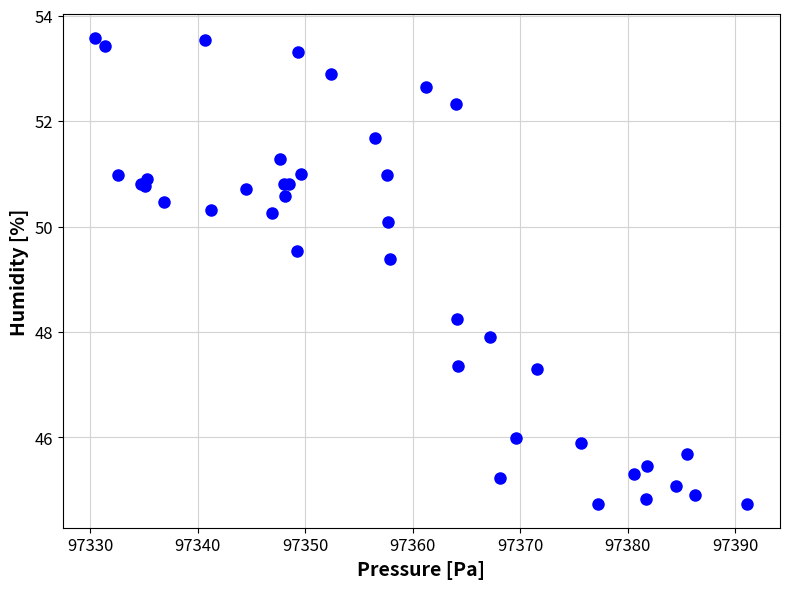

What Y value in the scatter plot is closest to 49?

49.4